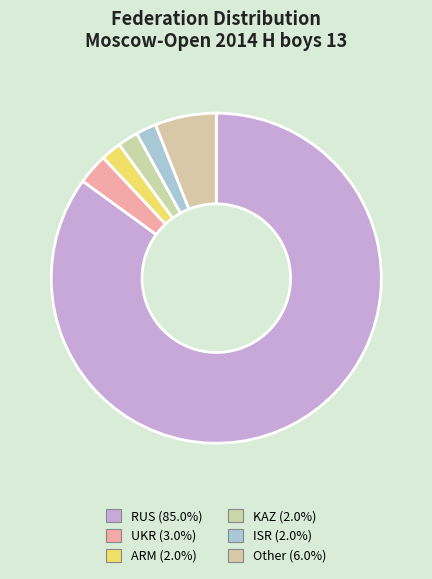

Which category has the smallest portion of the pie?

ARM